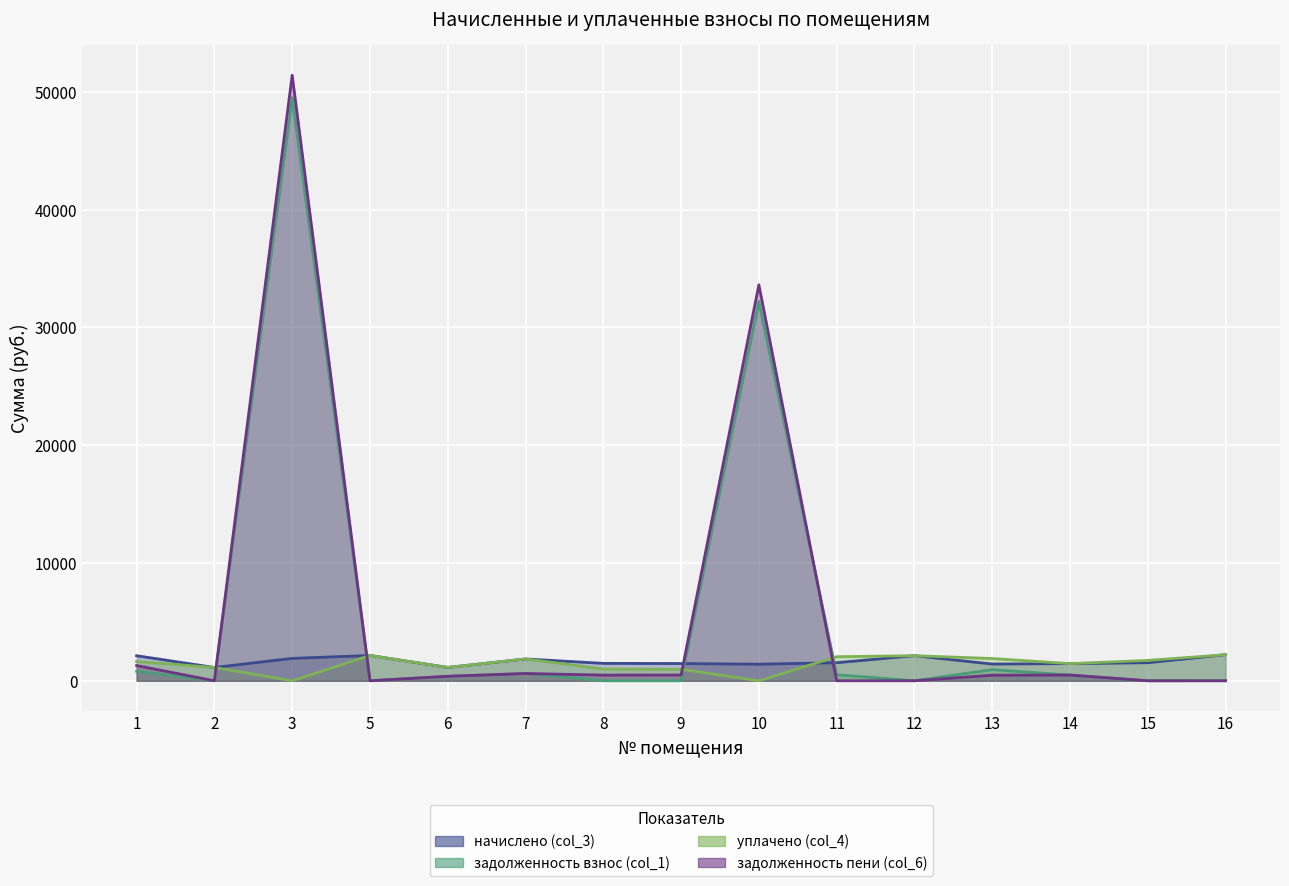

How many data points in задолженность взнос (col_1) are above 379?

8